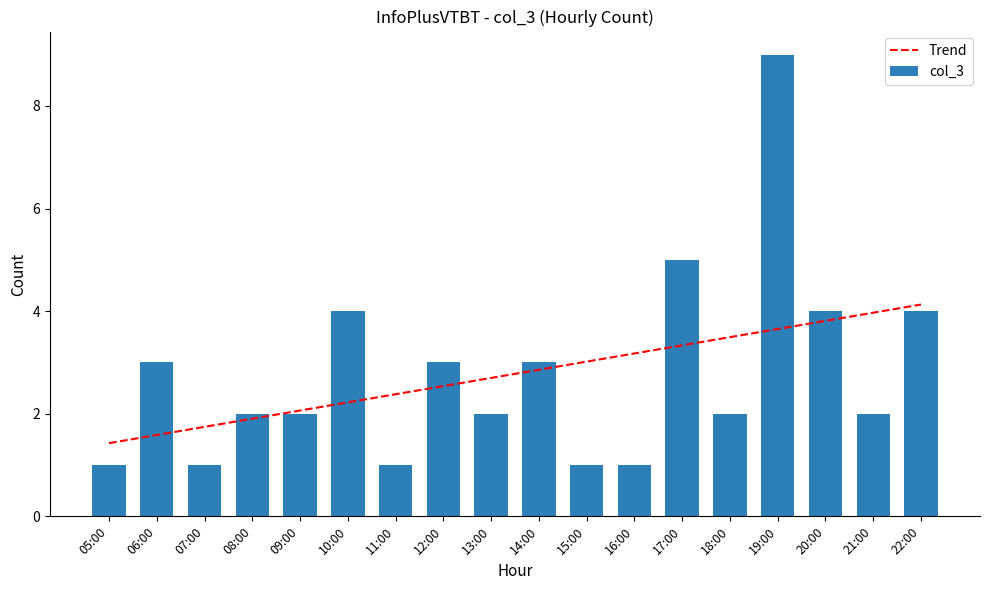

What is the label of the 12th bar from the right?

11:00